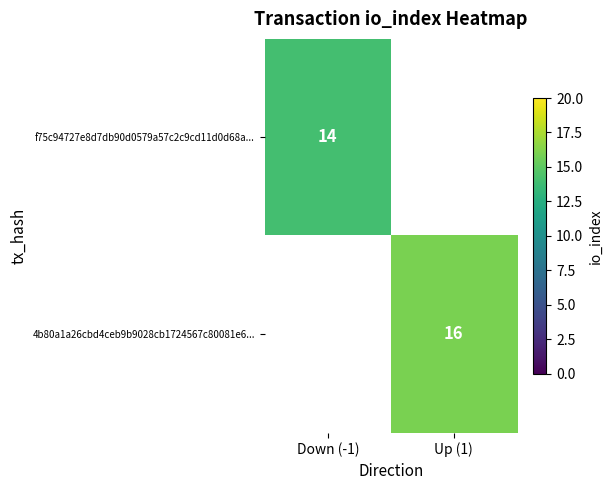

The value of f75c94727e8d7db90d0579a57c2c9cd11d0d68a... at Down (-1) is 3. True or false?

False